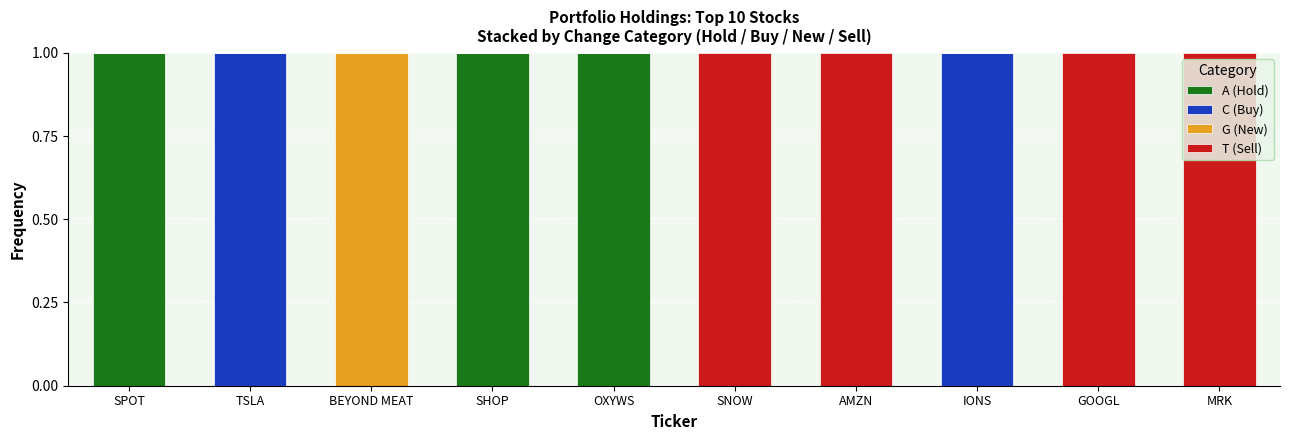

True or false: A (Hold) has a value of 1 at SNOW.

False